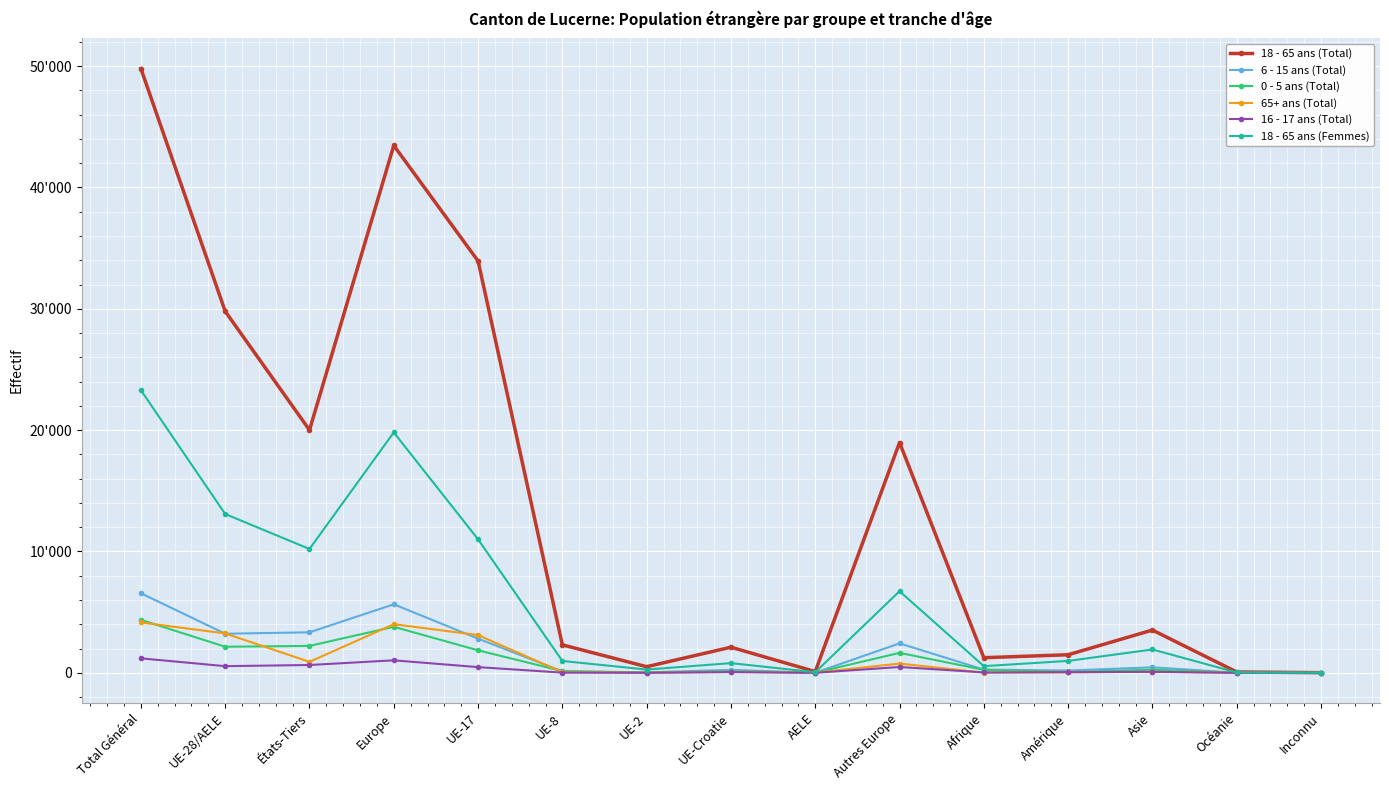

Does the chart have visible grid lines?

Yes